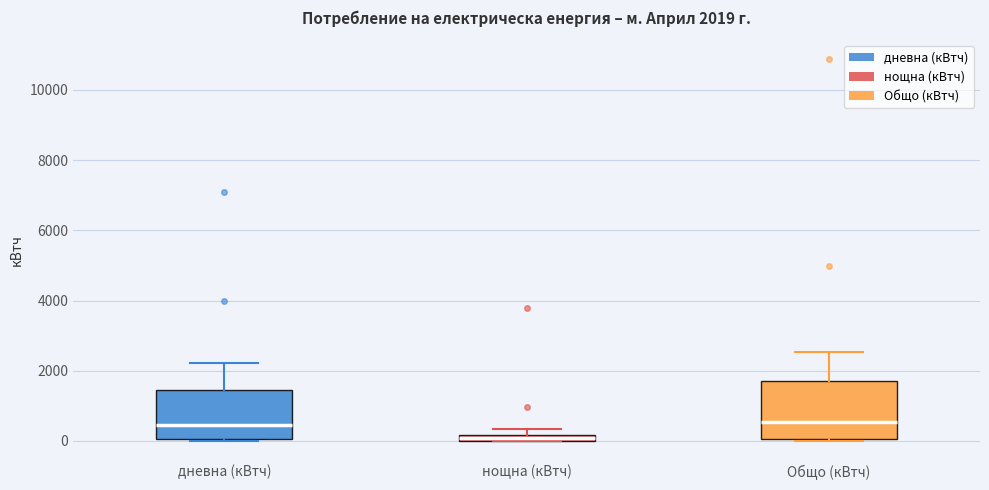

Which box's median line is the lowest?

нощна (кВтч)